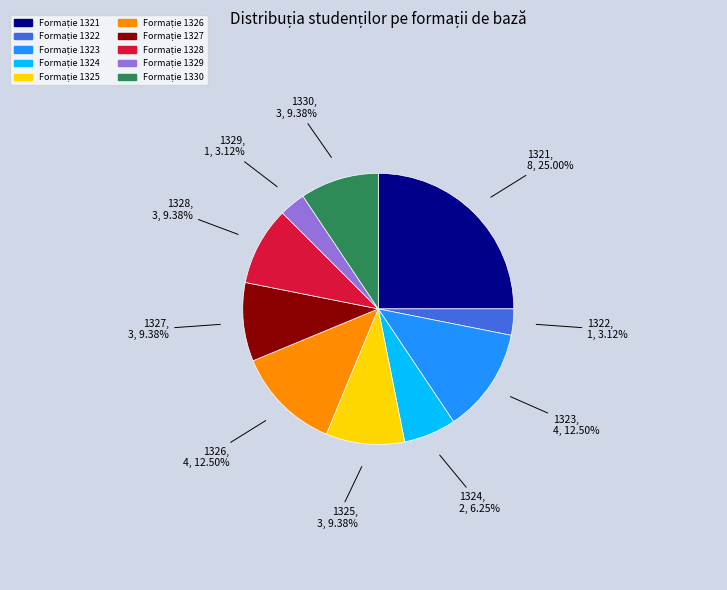

Does any single category account for the majority?

No